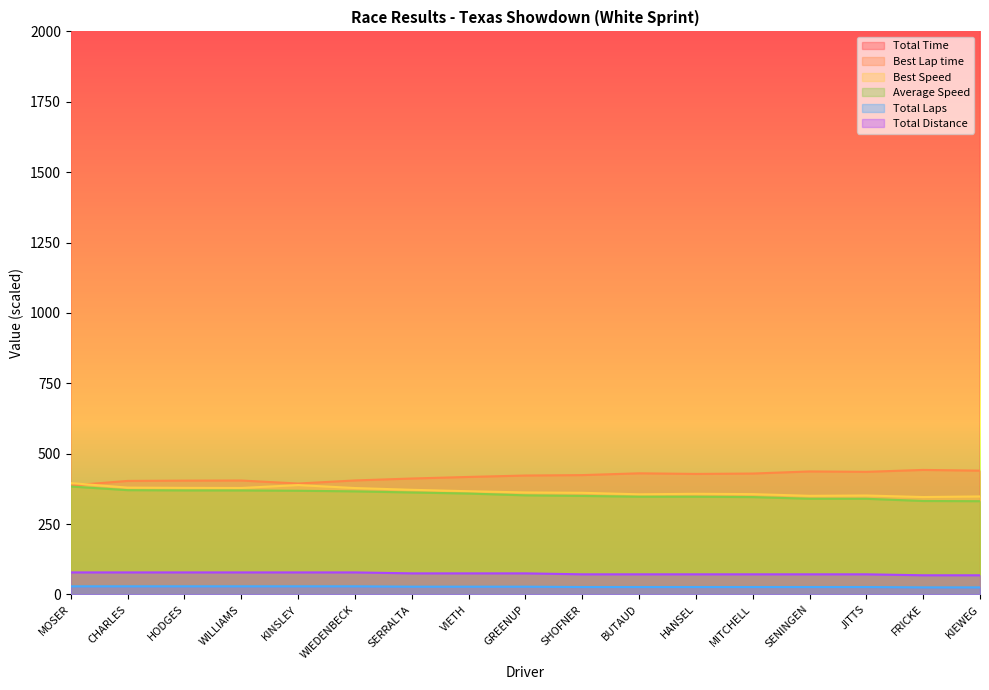

The Best Lap time series shows 242.6 at BUTAUD. True or false?

False